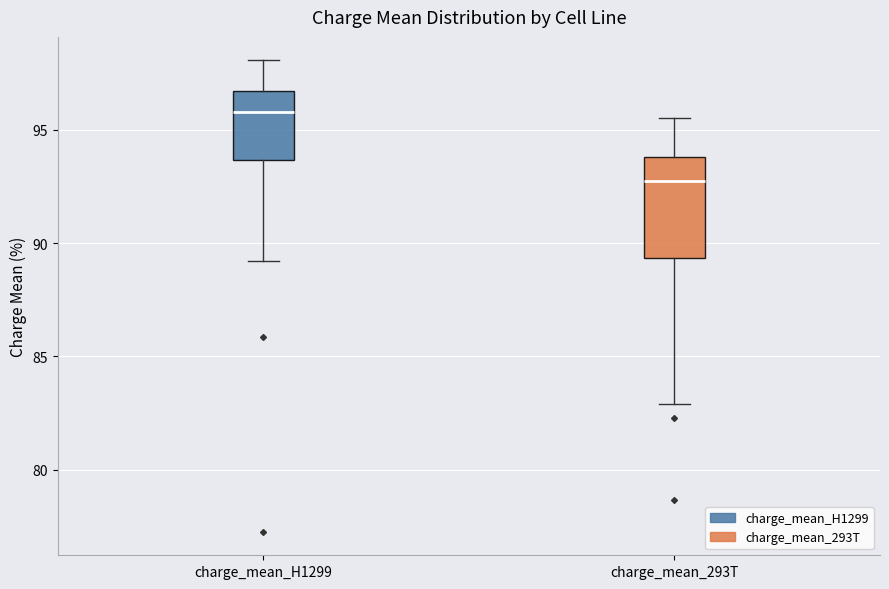

Reading left to right, transcribe this box plot: for each box, give where its median line is, the range the box spans, and where its two whiskers end, as read against the y-axis. The values are not printed on the chart, so give them approximately, as read against the axis.

charge_mean_H1299: median 96.0, box 93.5 to 96.5, whiskers 89.0 to 98.0
charge_mean_293T: median 92.5, box 89.5 to 94.0, whiskers 83.0 to 95.5